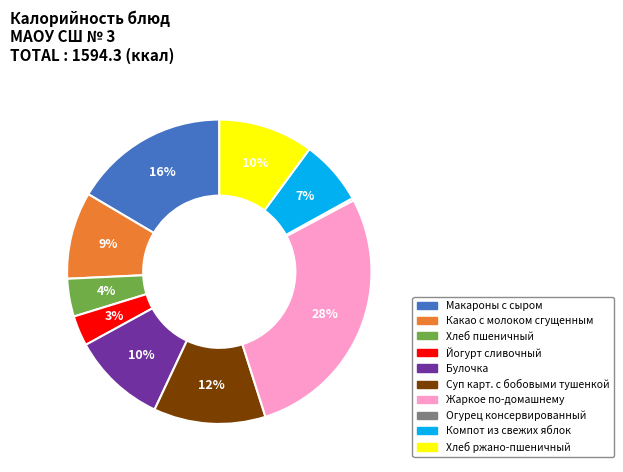

The Хлеб пшеничный slice represents 4% of the pie. True or false?

True